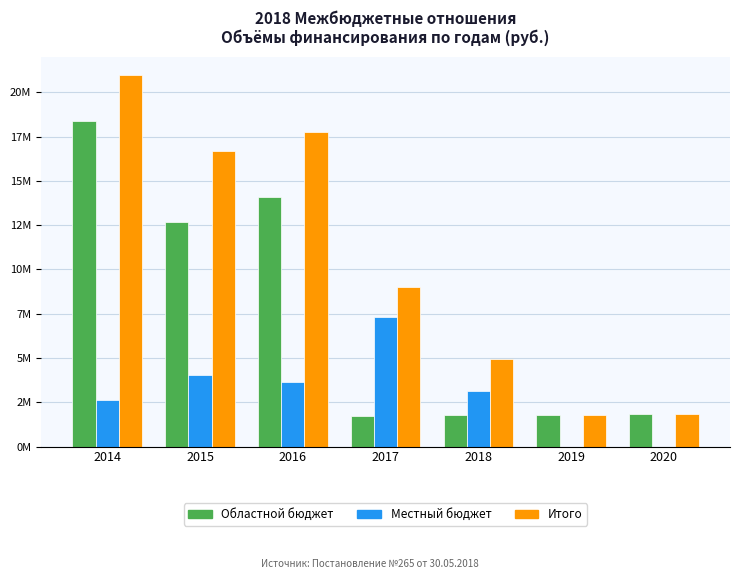

Rank the categories by Местный бюджет value from lowest to highest.

2019, 2020, 2014, 2018, 2016, 2015, 2017